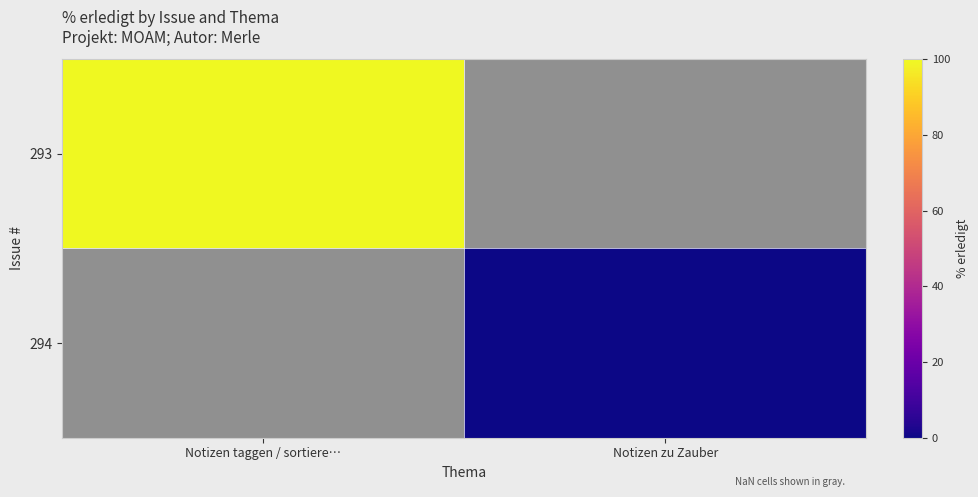

Which category has the highest value across all series?

Notizen taggen / sortiere…